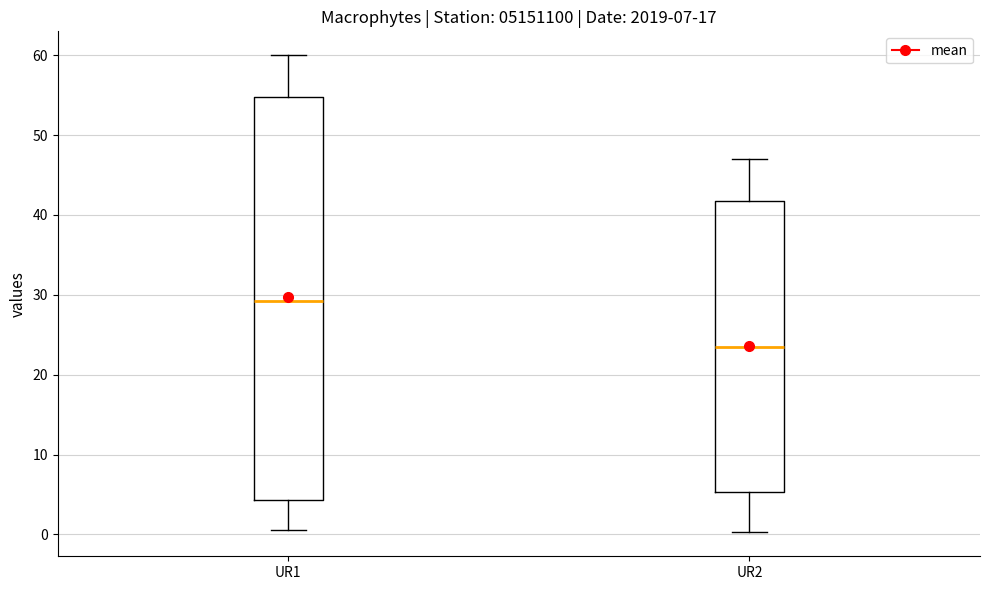

Which box is the tallest, from its lower edge to its upper edge?

UR1